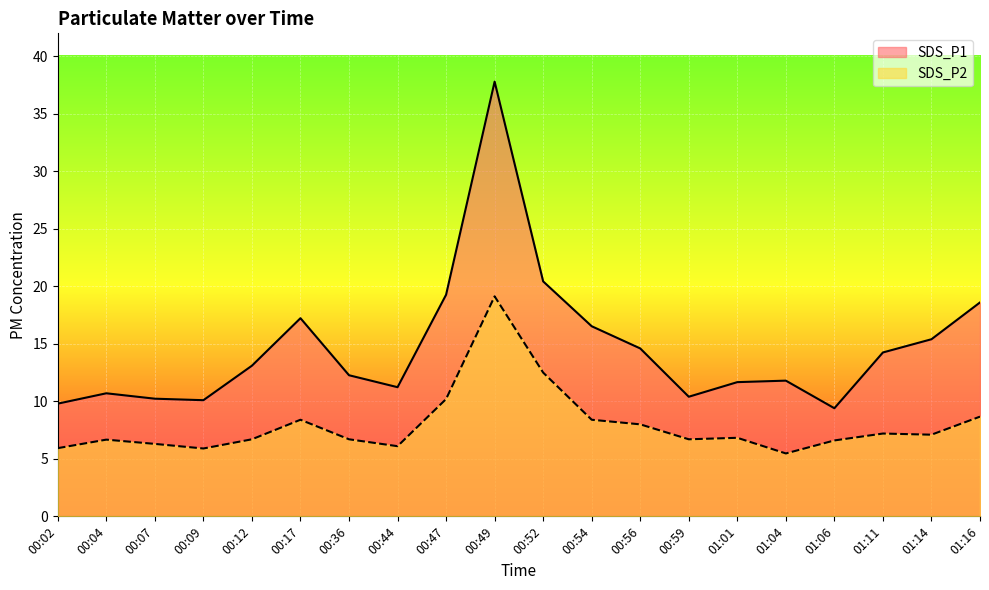

Which has a higher value, 00:36 or 00:47?

00:47